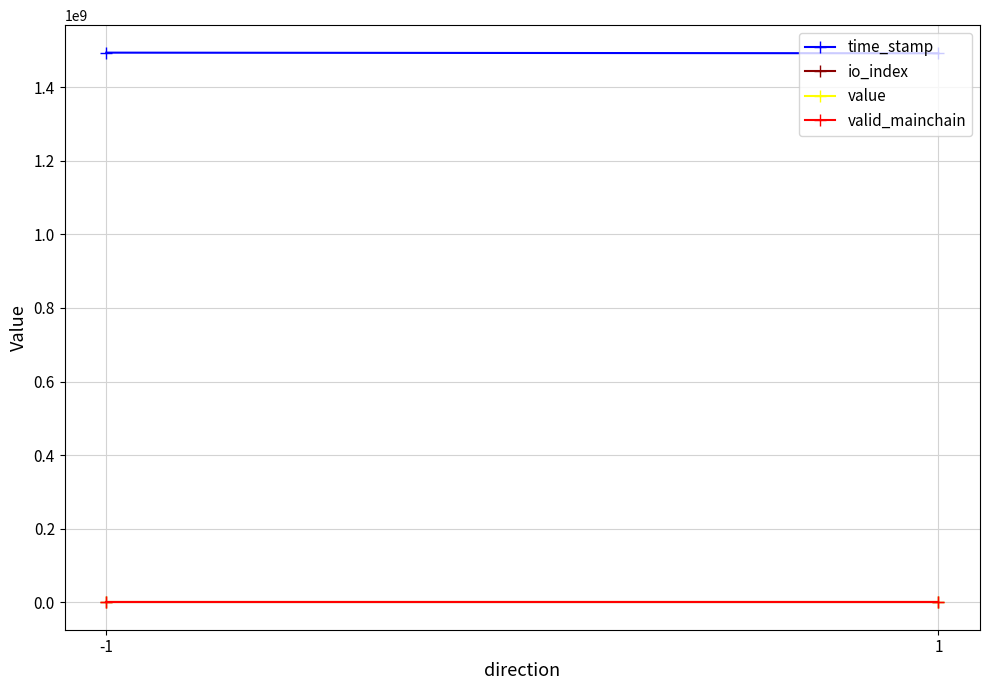

What is the spread (max minus min) of values at -1?

1494100755.0